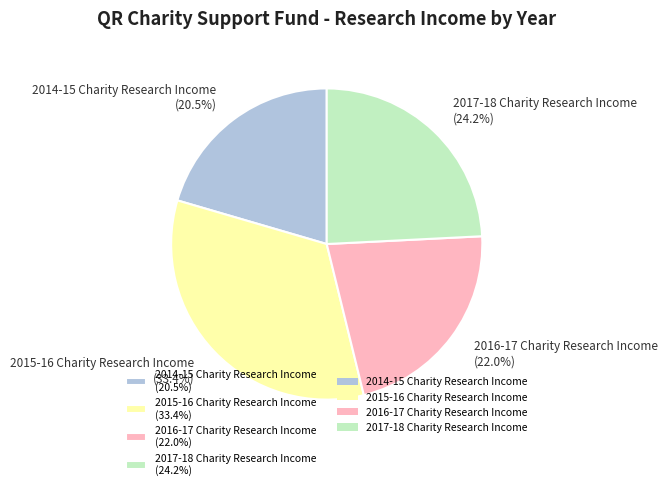

Does 2014-15 Charity Research Income represent more than half of the total?

No